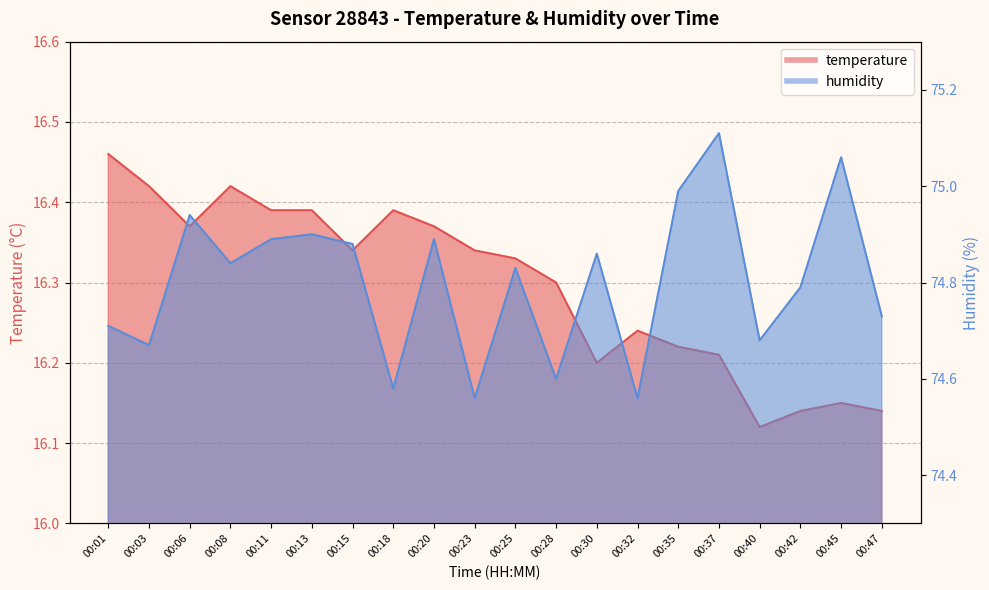

True or false: humidity and temperature cross at least once.

False